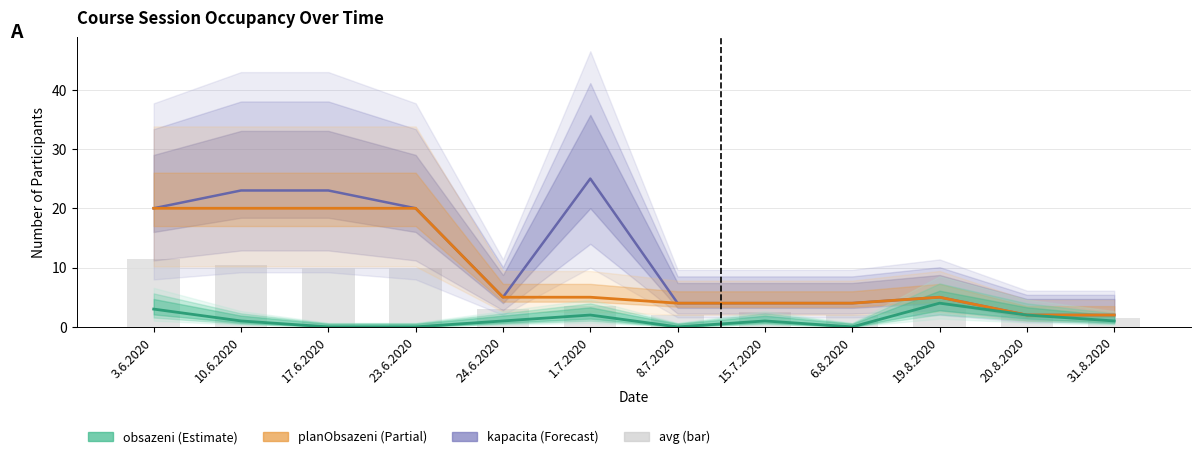

Reading left to right, list all the values displayed in this chart.

kapacita: 20	23	23	20	5	25	4	4	4	5	2	2
planObsazeni: 20	20	20	20	5	5	4	4	4	5	2	2
obsazeni: 3	1	0	0	1	2	0	1	0	4	2	1